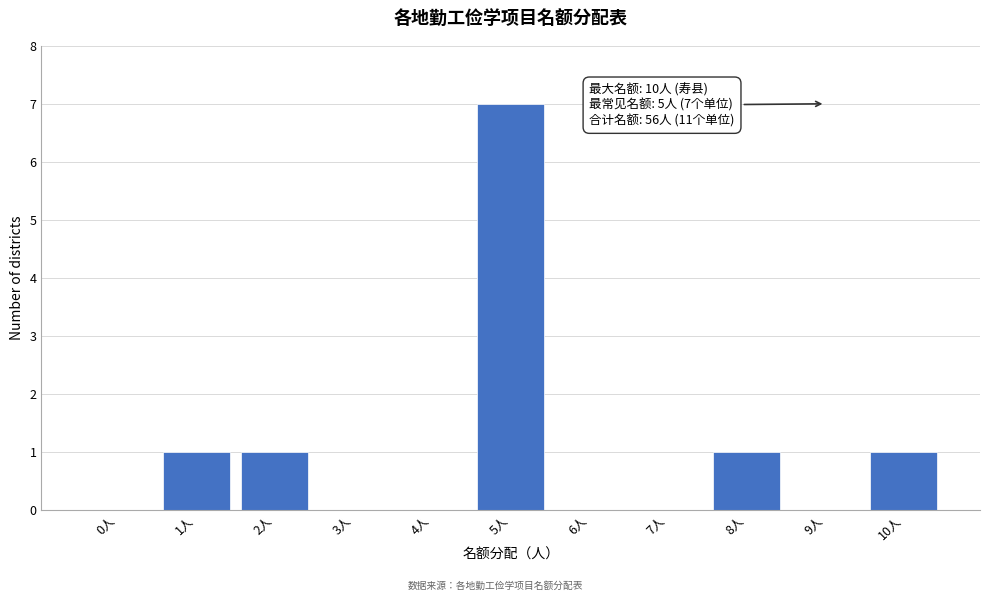

Reading right to left, list all the values displayed in this chart.

10人=1	9人=0	8人=1	7人=0	6人=0	5人=7	4人=0	3人=0	2人=1	1人=1	0人=0